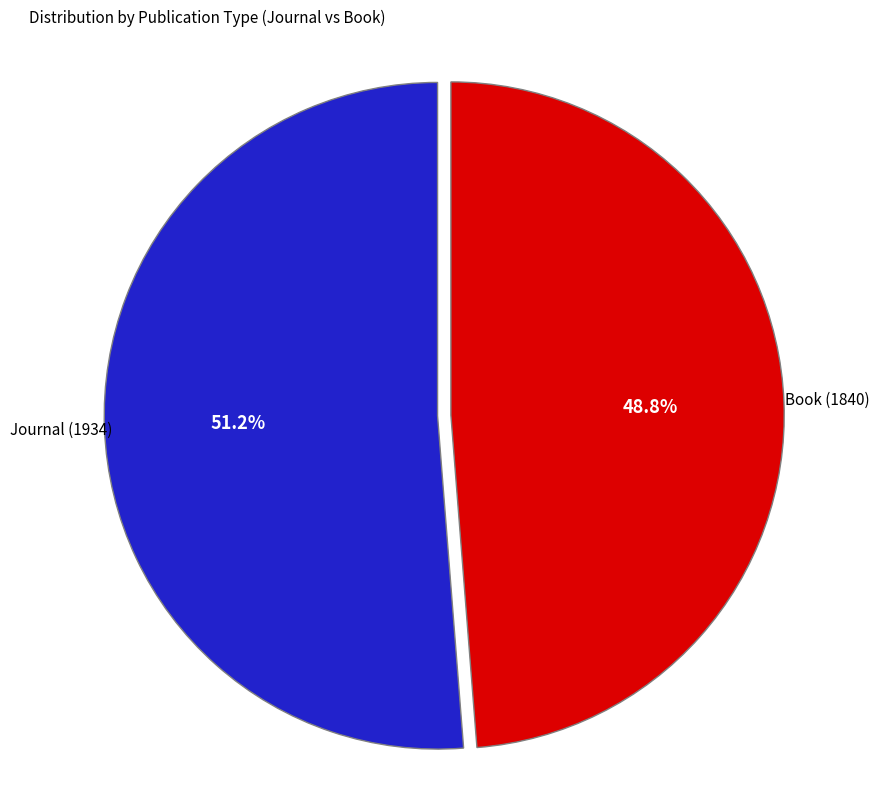

To the nearest percent, what is the difference between the largest and smallest slice percentages?

2%